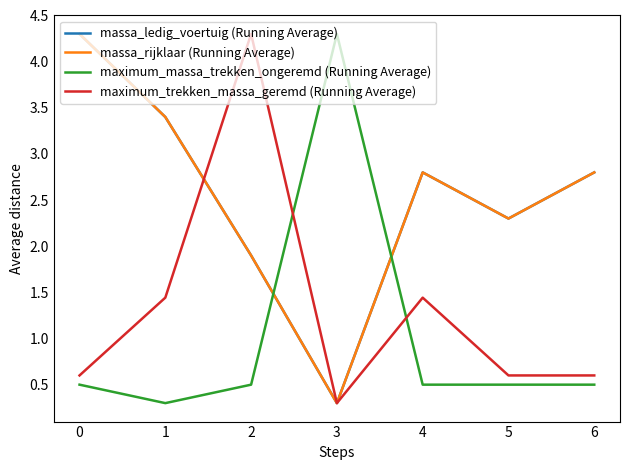

What is the maximum value shown in the chart?

4.3